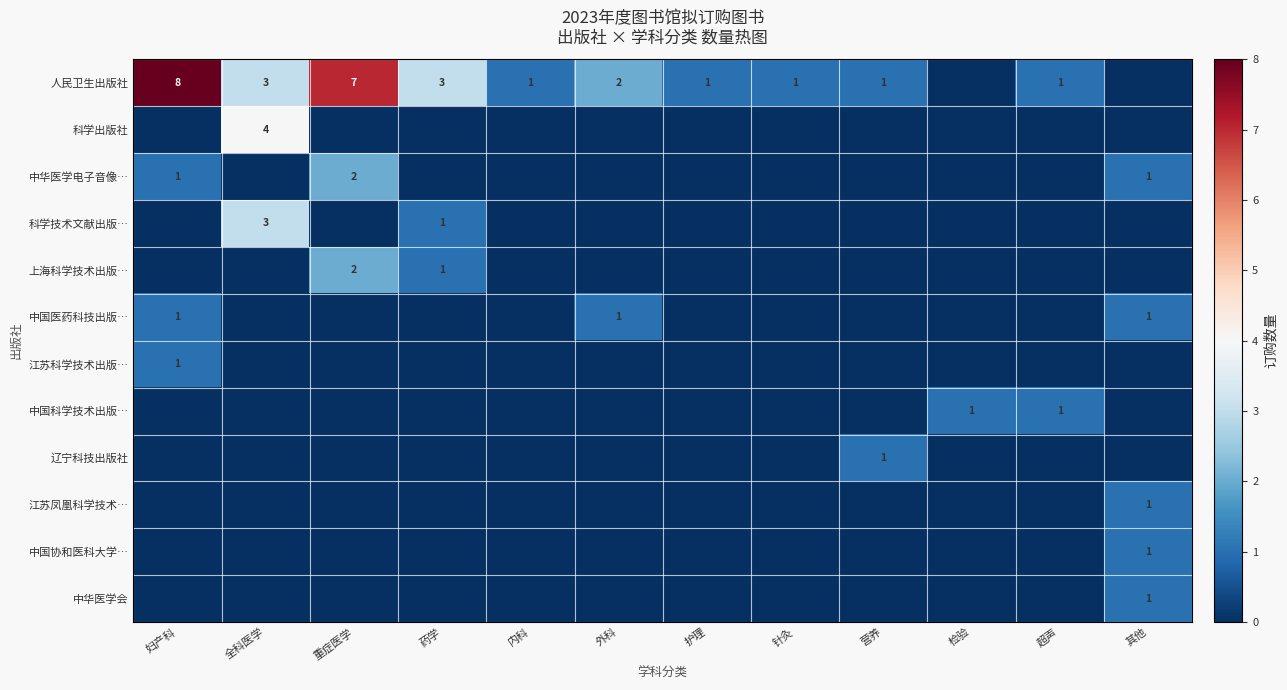

True or false: 江苏科学技术出版… has a value of 2 at 妇产科.

False